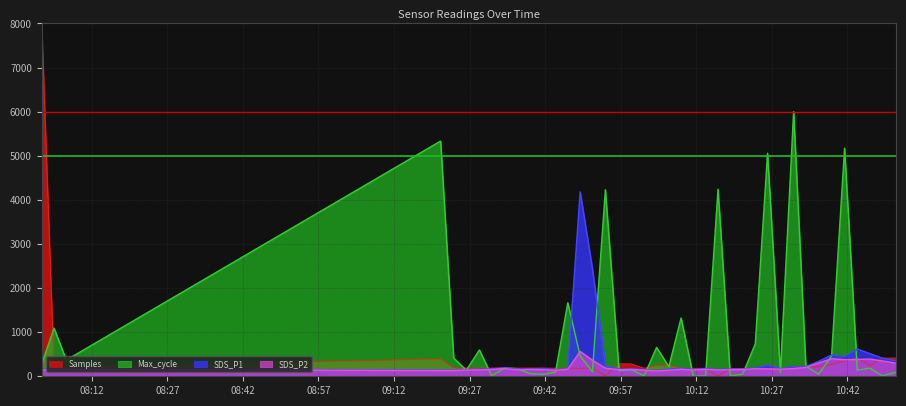

Reading left to right, transcribe all the data shown in this chart.

Samples: 8000.0	205.8	199.1	395.9	188.7	188.1	181.2	185.5	191.8	184.9	186.4	186.1	182.6	184.1	181.2	186.2	5.6	284.0	280.7	182.5	248.7	253.7	178.5	180.9	178.0	0.0	176.5	177.4	177.8	177.7	177.8	187.3	217.0	216.0	265.8	348.9	414.7	235.4	413.2	414.0
Max_cycle: 275.9	1092.0	367.8	5333.3	413.8	137.9	597.7	11.5	183.9	172.4	57.5	46.0	92.0	1666.7	459.8	103.4	4229.9	126.4	149.4	11.5	655.2	218.4	1321.8	0.0	11.5	4241.4	11.5	46.0	735.6	5057.5	80.5	6000.0	229.9	46.0	459.8	5172.4	137.9	183.9	11.5	92.0
SDS_P1: 158.5	197.5	171.0	141.5	140.0	150.0	157.5	169.0	191.5	164.0	170.0	176.5	146.0	175.0	4182.5	2437.5	231.5	162.5	173.5	150.0	130.0	161.0	181.5	157.5	177.5	156.5	162.5	167.5	186.0	256.5	175.0	222.5	220.0	340.0	484.0	449.0	619.0	513.5	411.5	351.5
SDS_P2: 141.5	160.0	156.5	129.0	130.0	140.0	145.0	154.0	176.5	144.0	155.0	150.0	135.0	160.0	563.5	364.0	186.0	147.5	155.0	140.0	120.0	137.5	158.5	142.5	158.5	145.0	148.5	152.5	171.0	167.5	160.0	175.0	200.0	302.5	398.5	376.5	381.5	391.0	347.5	296.5